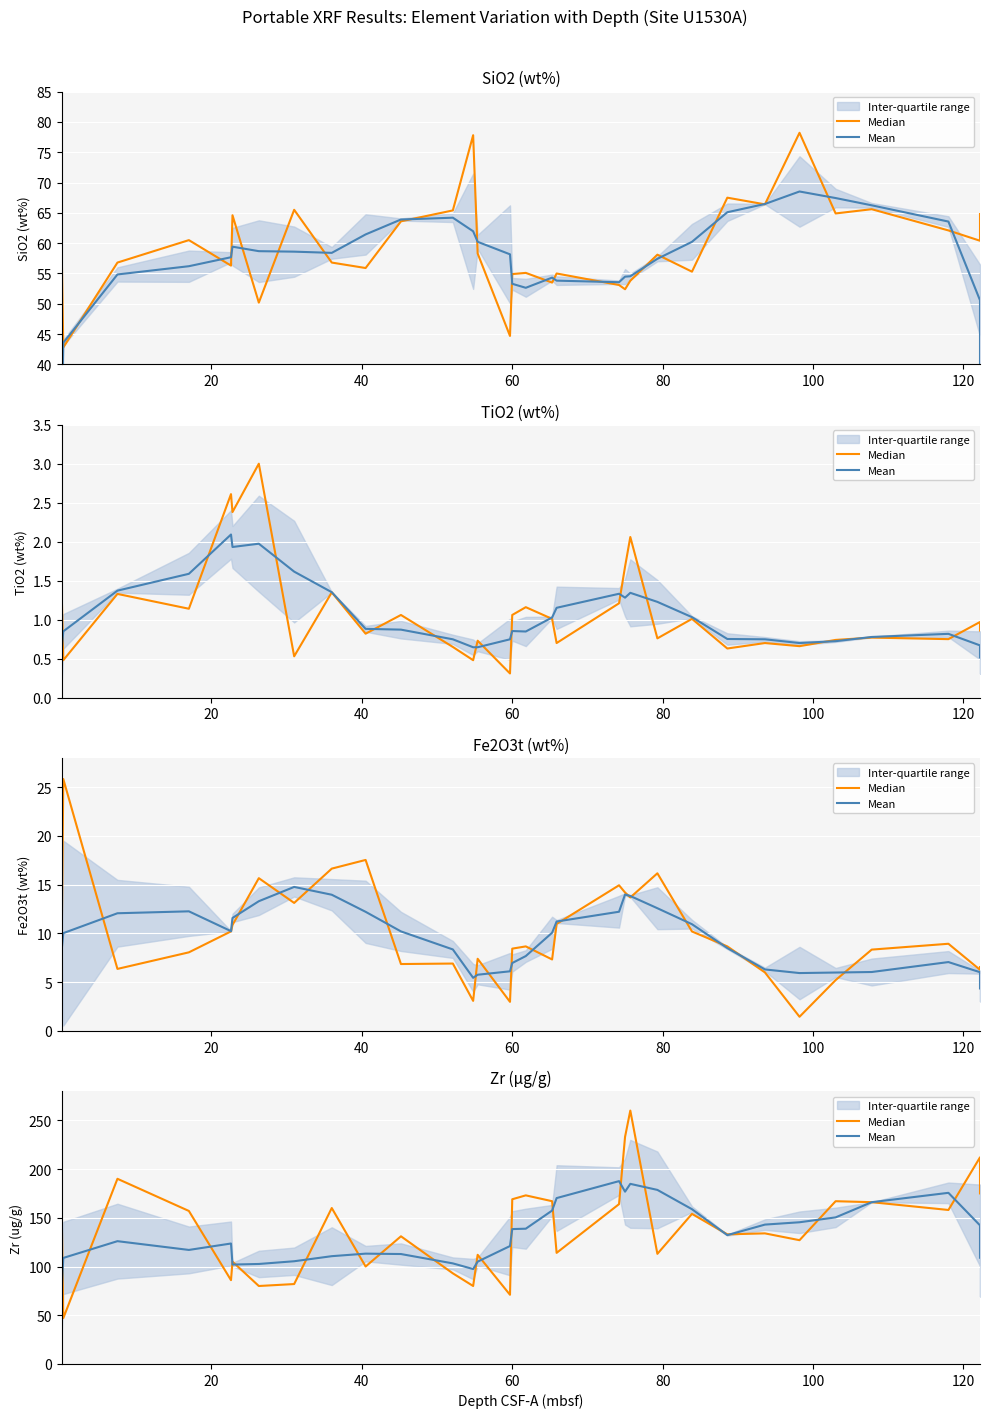

What is the difference between the maximum and second lowest values in the Mean series?

90.2